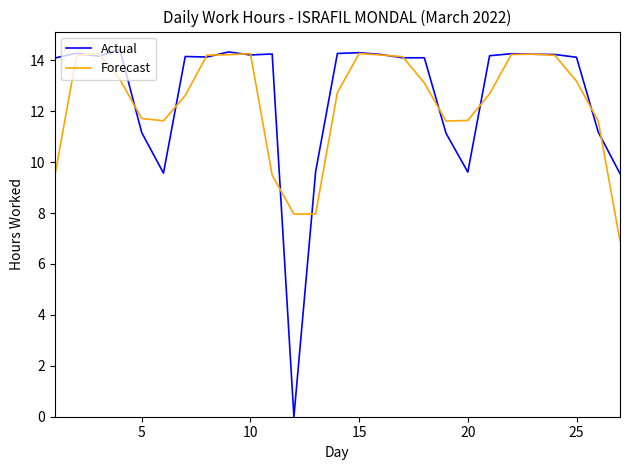

Which series has the widest spread of values?

Actual